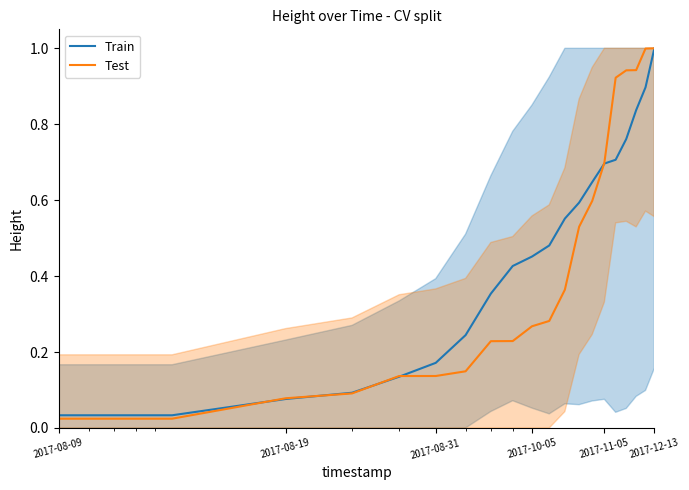

How many intersections are there between Train and Test?

5